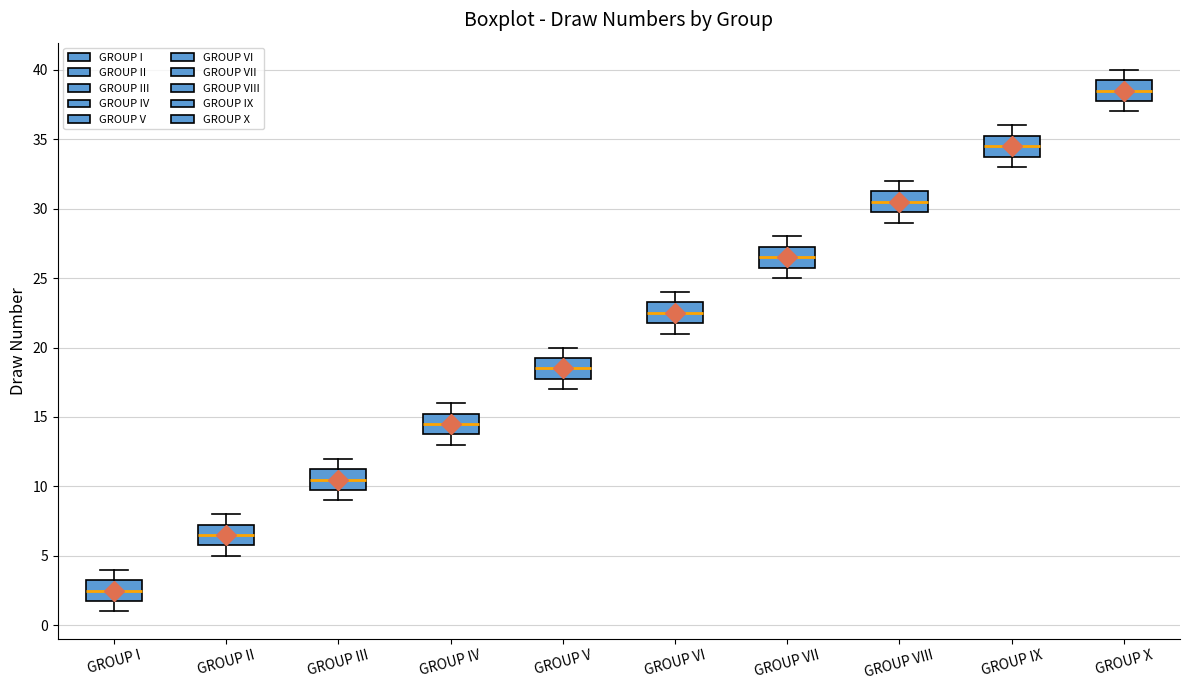

Reading left to right, transcribe this box plot: for each box, give where its median line is, the range the box spans, and where its two whiskers end, as read against the y-axis. The values are not printed on the chart, so give them approximately, as read against the axis.

GROUP I: median 2.5, box 2.0 to 3.5, whiskers 1.0 to 4.0
GROUP II: median 6.5, box 6.0 to 7.5, whiskers 5.0 to 8.0
GROUP III: median 10.5, box 10.0 to 11.5, whiskers 9.0 to 12.0
GROUP IV: median 14.5, box 14.0 to 15.5, whiskers 13.0 to 16.0
GROUP V: median 18.5, box 18.0 to 19.5, whiskers 17.0 to 20.0
GROUP VI: median 22.5, box 22.0 to 23.5, whiskers 21.0 to 24.0
GROUP VII: median 26.5, box 26.0 to 27.5, whiskers 25.0 to 28.0
GROUP VIII: median 30.5, box 30.0 to 31.5, whiskers 29.0 to 32.0
GROUP IX: median 34.5, box 34.0 to 35.5, whiskers 33.0 to 36.0
GROUP X: median 38.5, box 38.0 to 39.5, whiskers 37.0 to 40.0